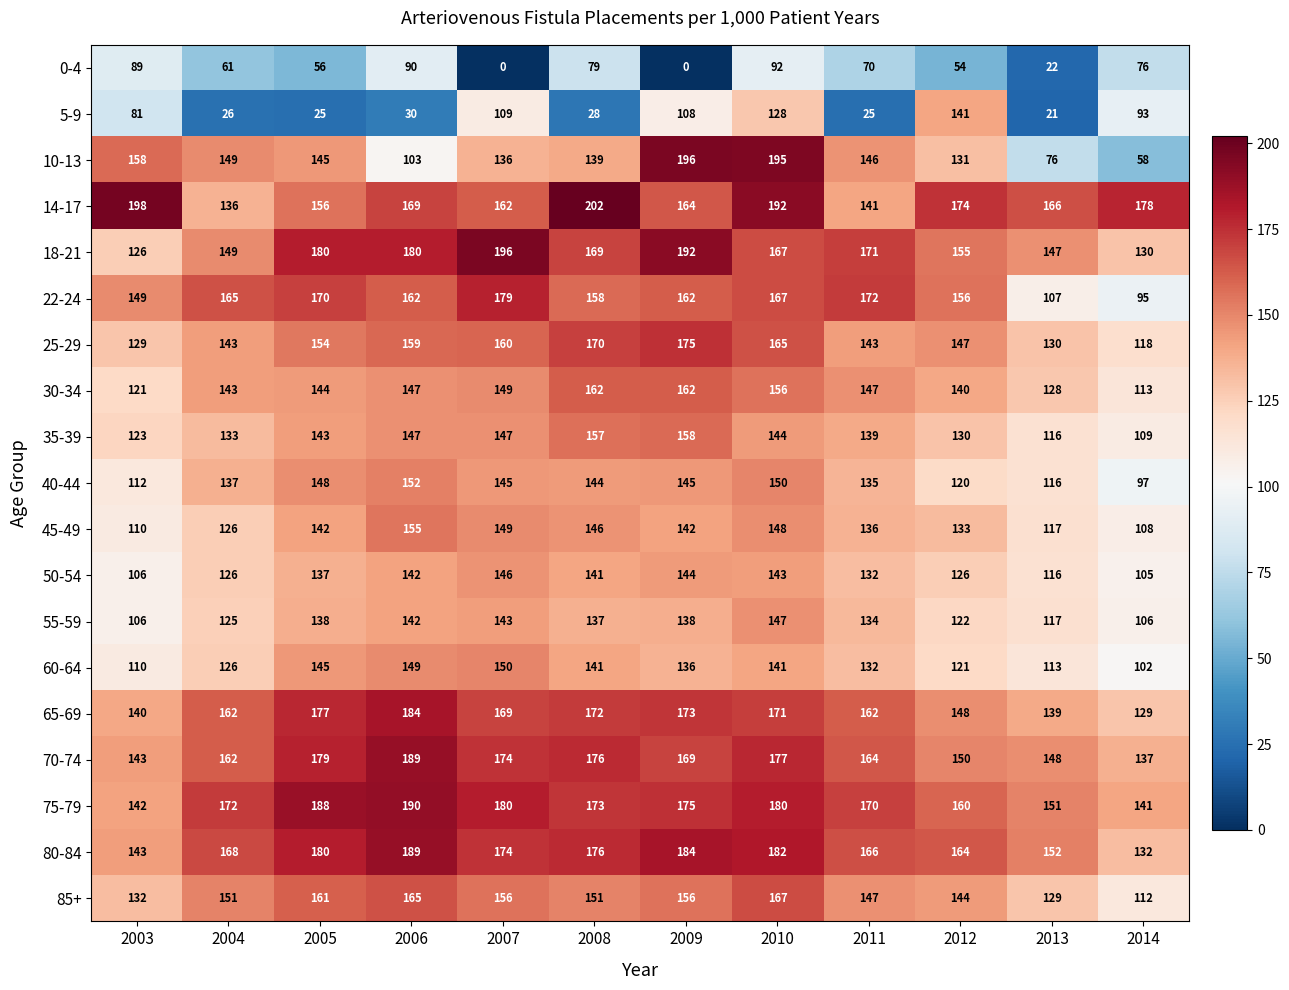

The 65-69 series shows 298 at 2006. True or false?

False